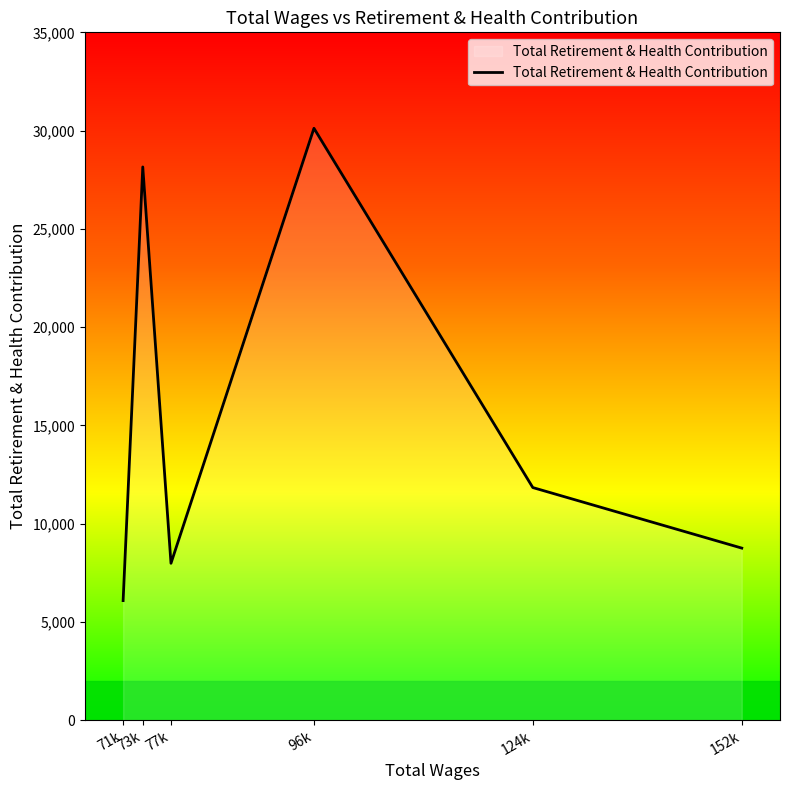

Read the value at 124k.

11836